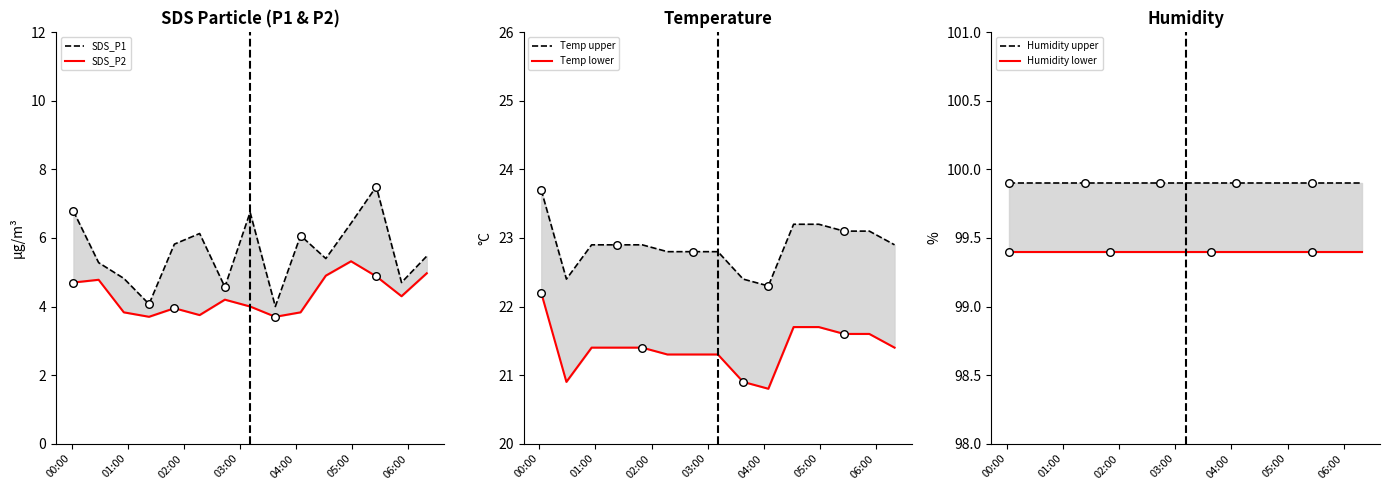

At which category is the sum across all series the highest?

00:00